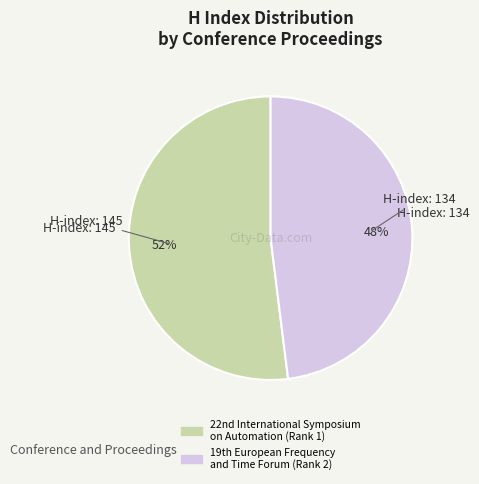

Does any single category account for the majority?

Yes